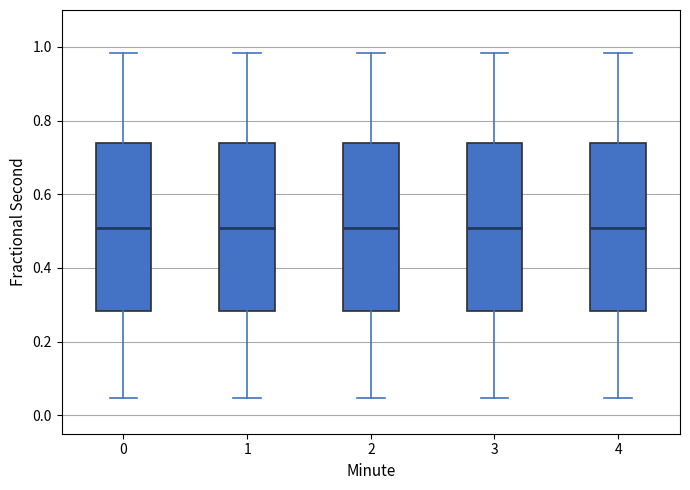

Reading left to right, transcribe this box plot: for each box, give where its median line is, the range the box spans, and where its two whiskers end, as read against the y-axis. The values are not printed on the chart, so give them approximately, as read against the axis.

0: median 0.50, box 0.28 to 0.74, whiskers 0.04 to 0.98
1: median 0.50, box 0.28 to 0.74, whiskers 0.04 to 0.98
2: median 0.50, box 0.28 to 0.74, whiskers 0.04 to 0.98
3: median 0.50, box 0.28 to 0.74, whiskers 0.04 to 0.98
4: median 0.50, box 0.28 to 0.74, whiskers 0.04 to 0.98